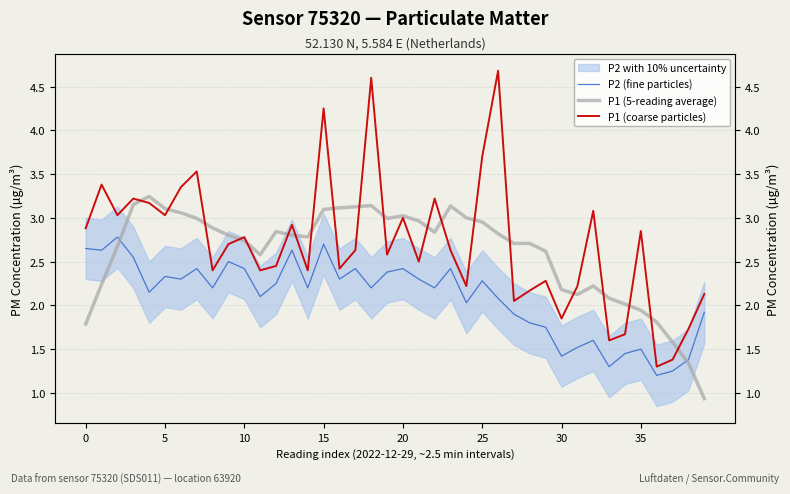

Which series changed the most between 35 and 15?

P1 (coarse particles)